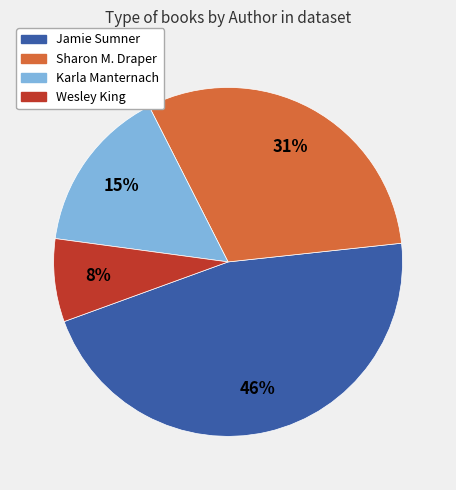

Do Sharon M. Draper and Karla Manternach together represent more than half of the pie?

No